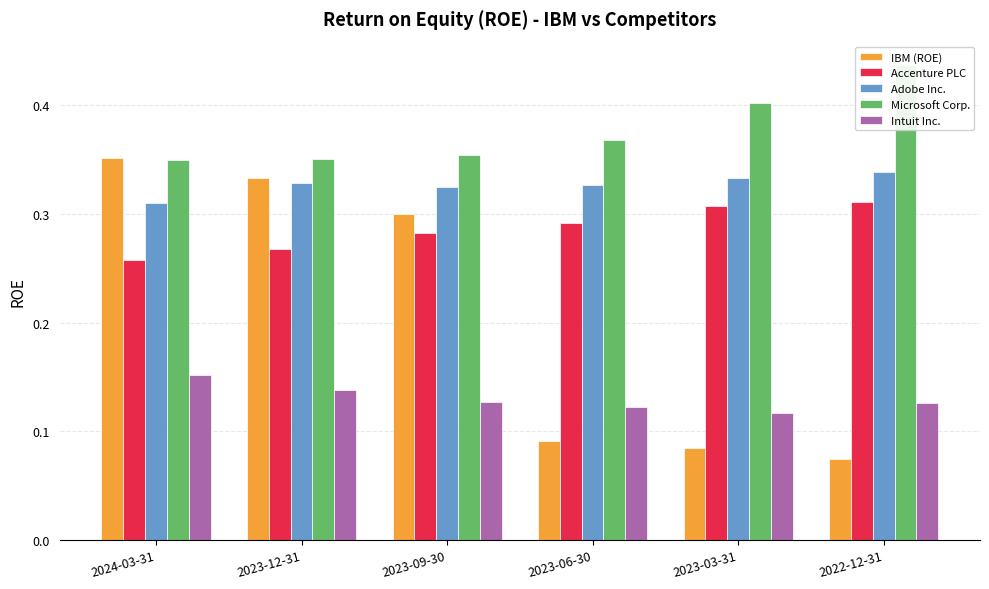

How many bars are there in each group?

5